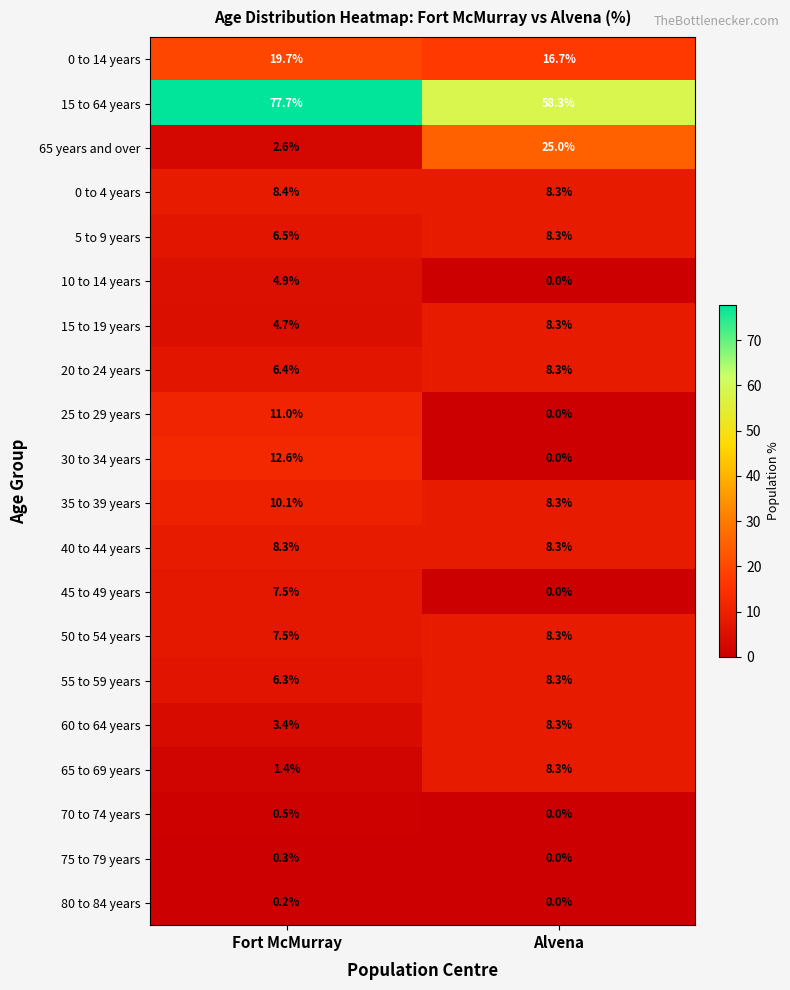

Which label corresponds to the largest value in the chart?

Fort McMurray